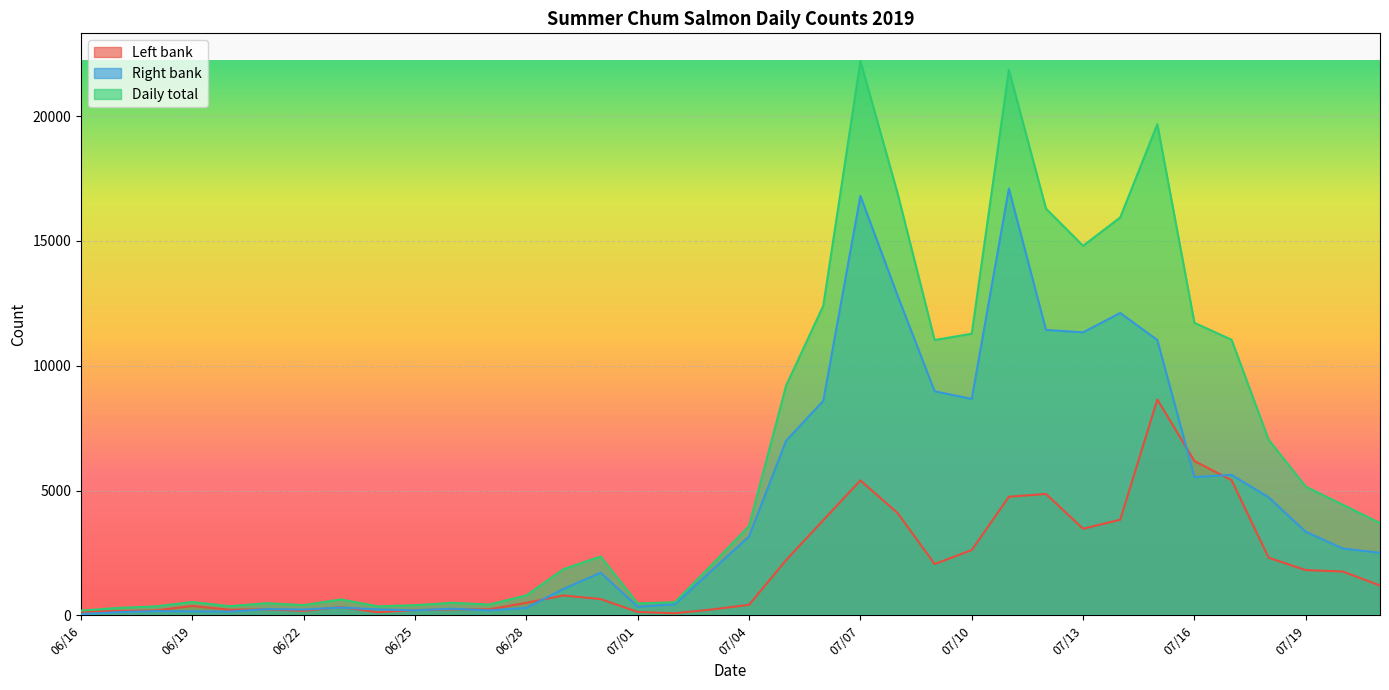

At 07/04, list the series in order from smallest to largest.

Left bank, Right bank, Daily total